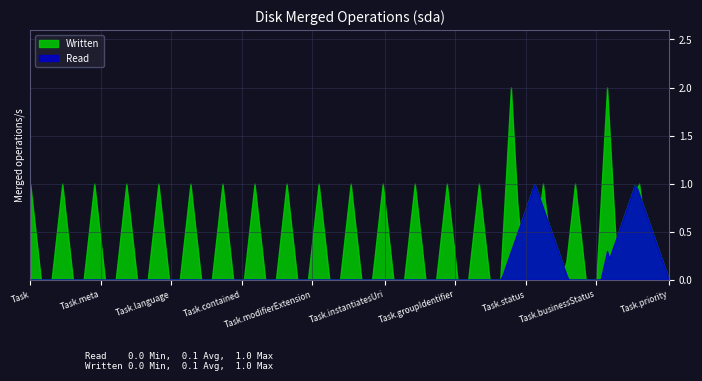

Which series has the widest spread of values?

Written